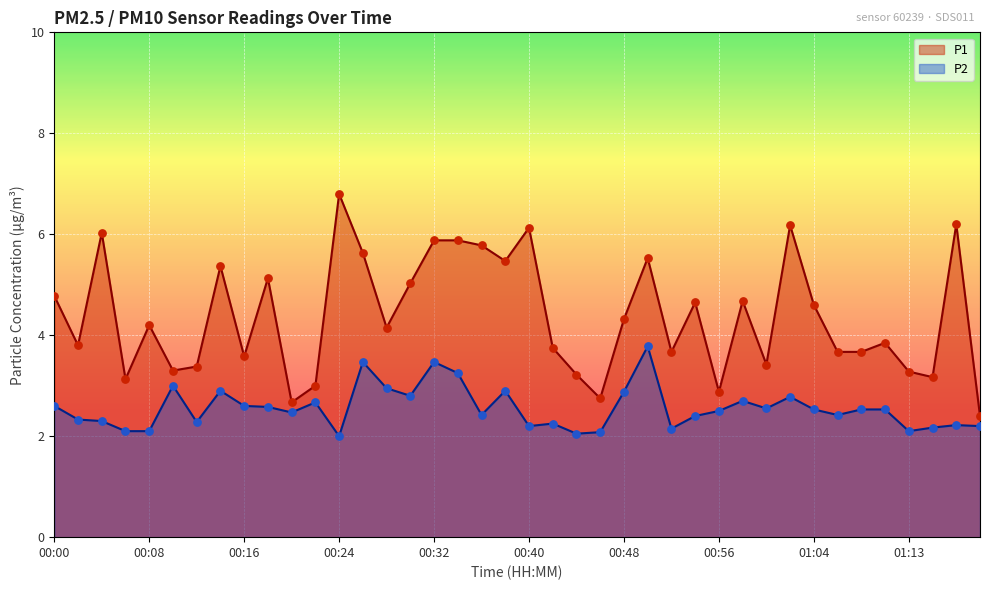

Which series has the widest spread of Y values?

P1